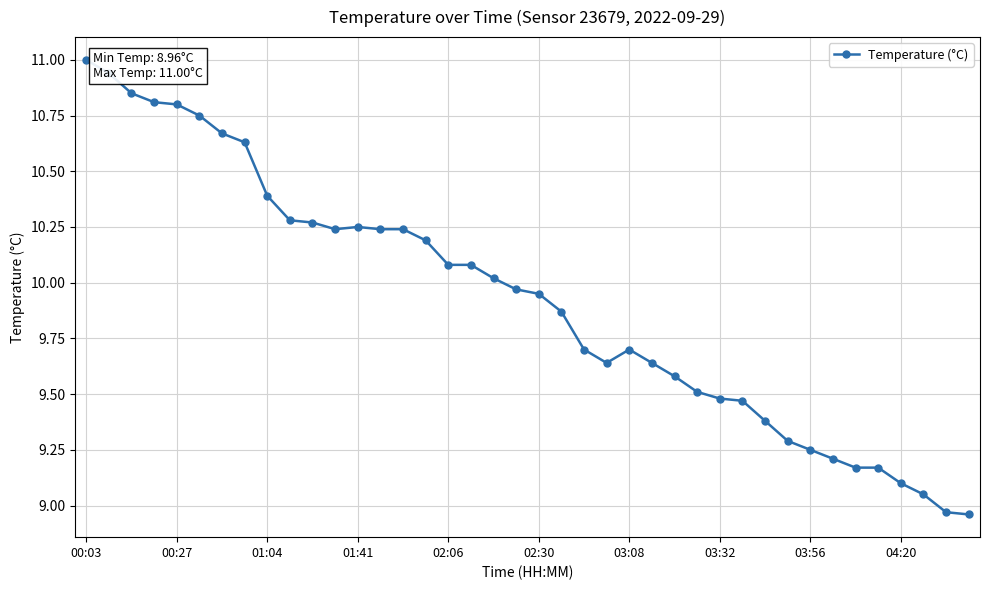

What is the difference between the maximum and minimum values?

2.0